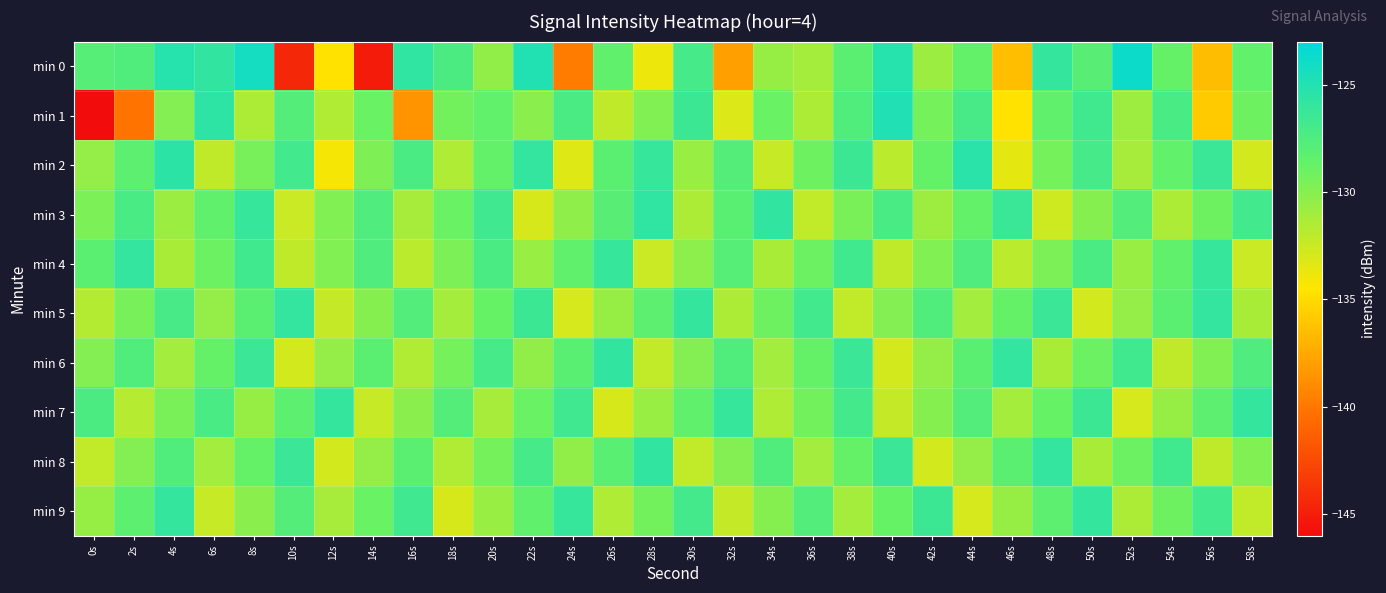

Reading left to right, list all the values displayed in this chart.

min 0: 0s=-127.9	2s=-127.6	4s=-125.2	6s=-125.9	8s=-124.2	10s=-144.4	12s=-134.6	14s=-145.1	16s=-125.7	18s=-127.4	20s=-130.4	22s=-124.9	24s=-139.7	26s=-128.4	28s=-133.8	30s=-127.0	32s=-138.0	34s=-130.6	36s=-131.1	38s=-128.2	40s=-125.2	42s=-130.7	44s=-128.6	46s=-136.5	48s=-126.0	50s=-128.0	52s=-123.7	54s=-128.7	56s=-136.5	58s=-128.5
min 1: 0s=-146.0	2s=-140.2	4s=-129.9	6s=-125.6	8s=-131.4	10s=-127.8	12s=-131.6	14s=-128.9	16s=-138.6	18s=-129.2	20s=-128.5	22s=-130.1	24s=-127.3	26s=-132.1	28s=-129.8	30s=-126.5	32s=-133.2	34s=-128.9	36s=-131.4	38s=-127.6	40s=-124.8	42s=-129.3	44s=-127.1	46s=-134.6	48s=-128.4	50s=-126.7	52s=-130.9	54s=-127.2	56s=-135.8	58s=-129.1
min 2: 0s=-130.5	2s=-128.3	4s=-125.6	6s=-132.1	8s=-129.4	10s=-126.8	12s=-134.2	14s=-129.7	16s=-127.3	18s=-131.5	20s=-128.6	22s=-125.9	24s=-133.3	26s=-128.2	28s=-126.1	30s=-130.7	32s=-127.8	34s=-132.4	36s=-129.1	38s=-126.5	40s=-131.9	42s=-128.7	44s=-125.4	46s=-133.6	48s=-129.3	50s=-127.0	52s=-131.2	54s=-128.5	56s=-126.3	58s=-132.8
min 3: 0s=-129.6	2s=-127.2	4s=-130.8	6s=-128.4	8s=-126.1	10s=-132.5	12s=-129.8	14s=-127.5	16s=-131.2	18s=-128.9	20s=-126.6	22s=-133.0	24s=-130.3	26s=-128.0	28s=-125.7	30s=-131.4	32s=-128.1	34s=-125.8	36s=-132.2	38s=-129.5	40s=-127.2	42s=-130.9	44s=-128.6	46s=-126.3	48s=-132.7	50s=-130.0	52s=-127.7	54s=-131.4	56s=-129.1	58s=-126.8
min 4: 0s=-128.2	2s=-125.9	4s=-131.3	6s=-129.0	8s=-126.7	10s=-132.1	12s=-129.8	14s=-127.5	16s=-131.9	18s=-129.6	20s=-127.3	22s=-130.7	24s=-128.4	26s=-126.1	28s=-132.5	30s=-130.2	32s=-127.9	34s=-131.3	36s=-129.0	38s=-126.7	40s=-132.1	42s=-129.8	44s=-127.5	46s=-131.9	48s=-129.6	50s=-127.3	52s=-130.7	54s=-128.4	56s=-126.1	58s=-132.5
min 5: 0s=-131.7	2s=-129.4	4s=-127.1	6s=-130.5	8s=-128.2	10s=-125.9	12s=-132.3	14s=-130.0	16s=-127.7	18s=-131.1	20s=-128.8	22s=-126.5	24s=-132.9	26s=-130.6	28s=-128.3	30s=-126.0	32s=-131.4	34s=-129.1	36s=-126.8	38s=-132.2	40s=-129.9	42s=-127.6	44s=-131.0	46s=-128.7	48s=-126.4	50s=-132.8	52s=-130.5	54s=-128.2	56s=-125.9	58s=-131.3
min 6: 0s=-129.9	2s=-127.6	4s=-131.0	6s=-128.7	8s=-126.4	10s=-132.8	12s=-130.5	14s=-128.2	16s=-131.6	18s=-129.3	20s=-127.0	22s=-130.4	24s=-128.1	26s=-125.8	28s=-132.2	30s=-129.9	32s=-127.6	34s=-131.0	36s=-128.7	38s=-126.4	40s=-132.8	42s=-130.5	44s=-128.2	46s=-125.9	48s=-131.3	50s=-129.0	52s=-126.7	54s=-132.1	56s=-129.8	58s=-127.5
min 7: 0s=-127.4	2s=-131.8	4s=-129.5	6s=-127.2	8s=-130.6	10s=-128.3	12s=-126.0	14s=-132.4	16s=-130.1	18s=-127.8	20s=-131.2	22s=-128.9	24s=-126.6	26s=-133.0	28s=-130.7	30s=-128.4	32s=-126.1	34s=-131.5	36s=-129.2	38s=-126.9	40s=-132.3	42s=-130.0	44s=-127.7	46s=-131.1	48s=-128.8	50s=-126.5	52s=-132.9	54s=-130.6	56s=-128.3	58s=-126.0
min 8: 0s=-132.2	2s=-129.9	4s=-127.6	6s=-131.0	8s=-128.7	10s=-126.4	12s=-132.8	14s=-130.5	16s=-128.2	18s=-131.6	20s=-129.3	22s=-127.0	24s=-130.4	26s=-128.1	28s=-125.8	30s=-132.2	32s=-129.9	34s=-127.6	36s=-131.0	38s=-128.7	40s=-126.4	42s=-132.8	44s=-130.5	46s=-128.2	48s=-125.9	50s=-131.3	52s=-129.0	54s=-126.7	56s=-132.1	58s=-129.8
min 9: 0s=-130.6	2s=-128.3	4s=-126.0	6s=-132.4	8s=-130.1	10s=-127.8	12s=-131.2	14s=-128.9	16s=-126.6	18s=-133.0	20s=-130.7	22s=-128.4	24s=-126.1	26s=-131.5	28s=-129.2	30s=-126.9	32s=-132.3	34s=-130.0	36s=-127.7	38s=-131.1	40s=-128.8	42s=-126.5	44s=-132.9	46s=-130.6	48s=-128.3	50s=-126.0	52s=-131.4	54s=-129.1	56s=-126.8	58s=-132.2